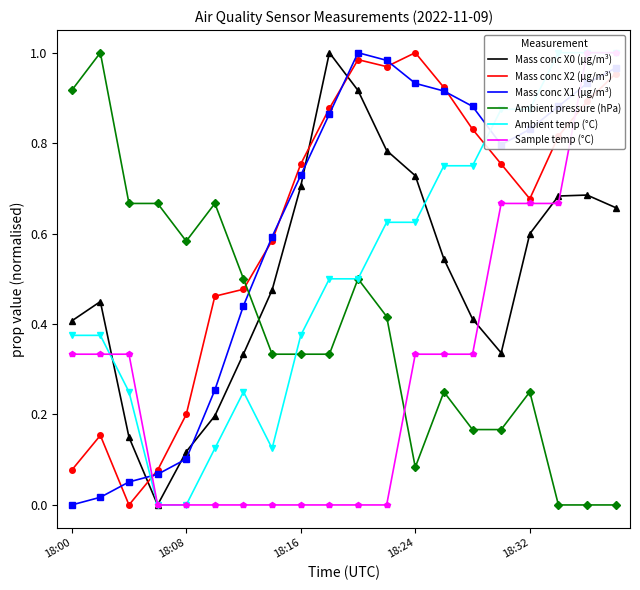

What position from the right is 9?

11